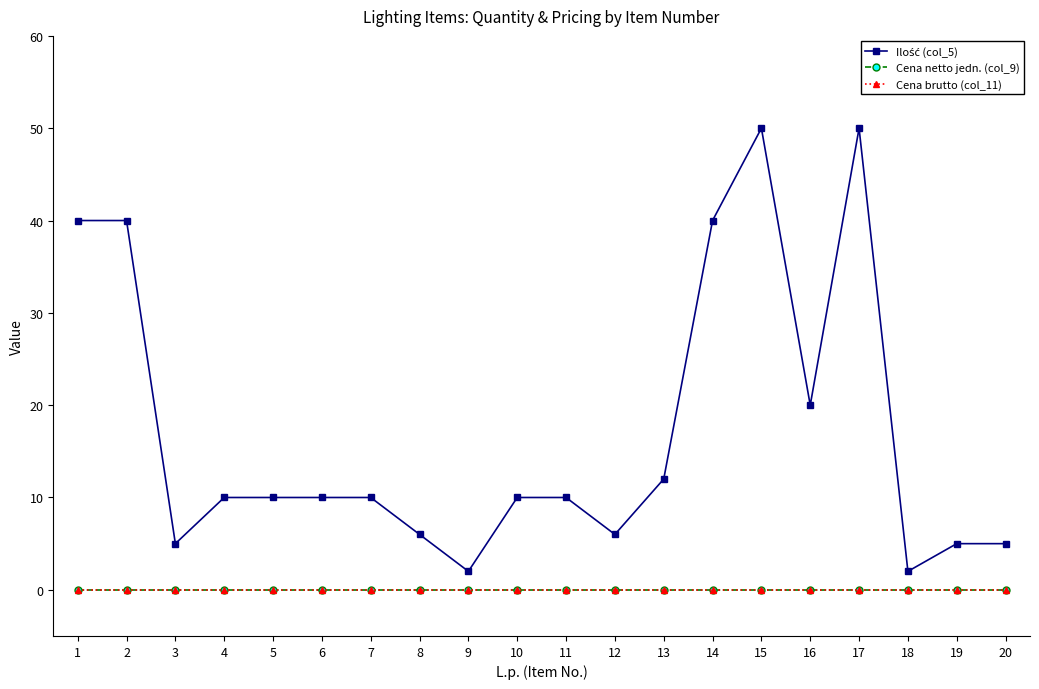

What is the difference between the Ilość (col_5) values at 15 and 6?

40